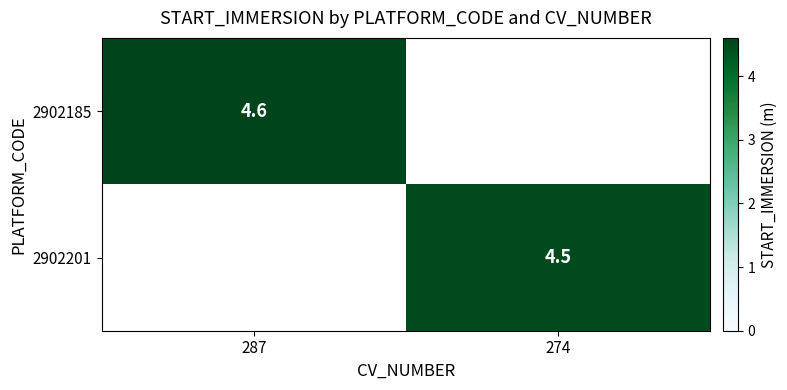

The 2902185 series shows 2.0 at 287. True or false?

False